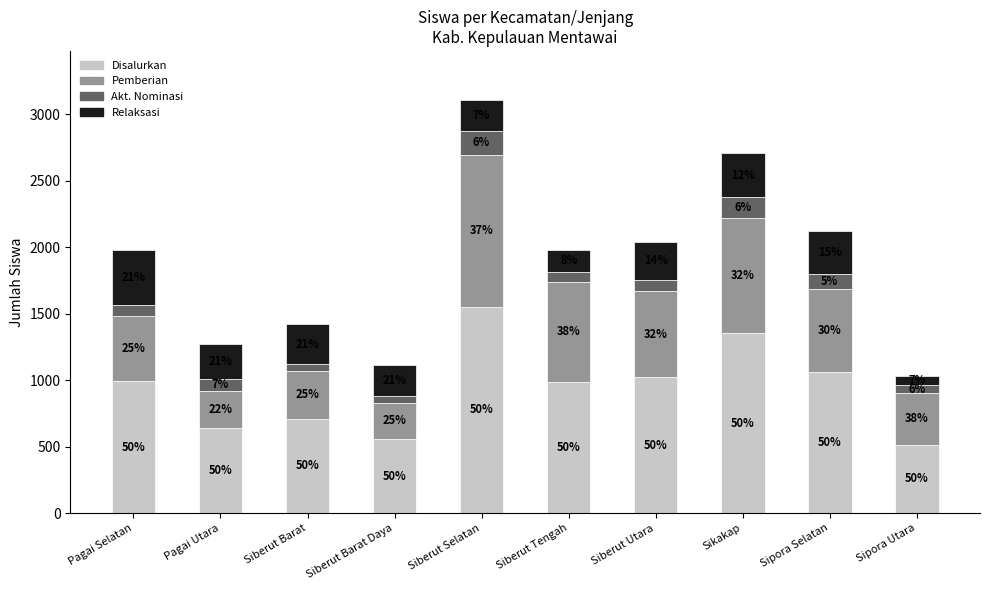

What are all the series names shown in the legend?

Disalurkan, Pemberian, Akt. Nominasi, Relaksasi